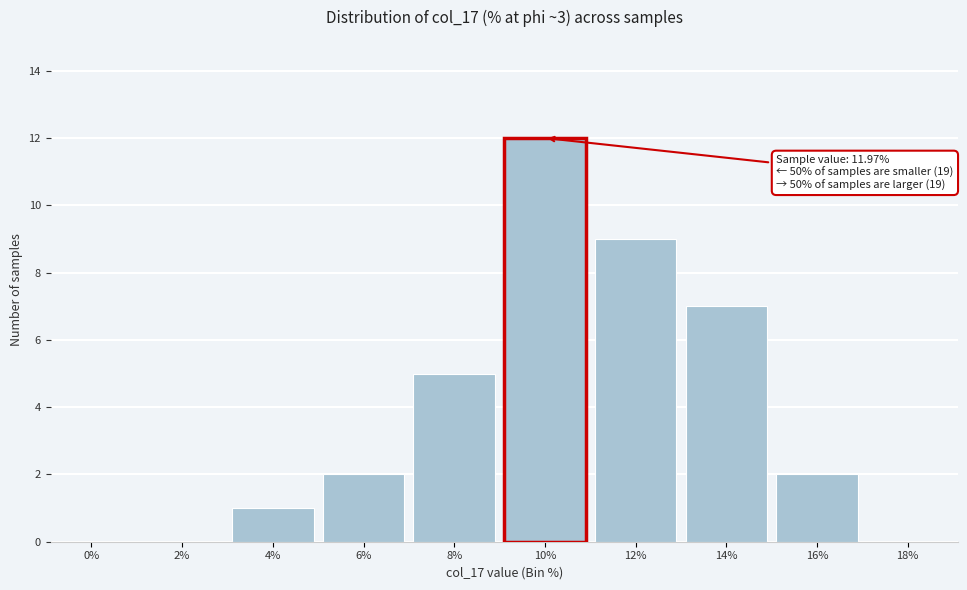

Reading left to right, extract all data points from this chart.

0%=0	2%=0	4%=1	6%=2	8%=5	10%=12	12%=9	14%=7	16%=2	18%=0